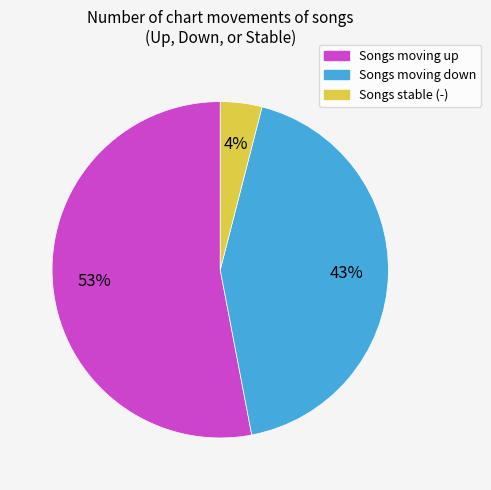

Is there a majority slice in this chart?

Yes